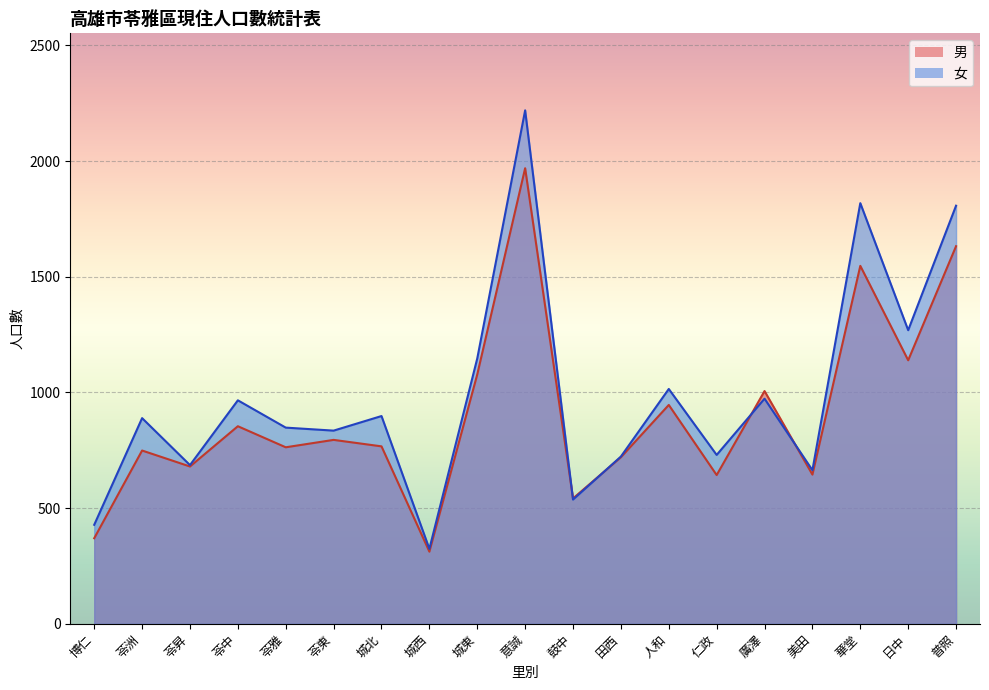

How many series are shown in this chart?

2